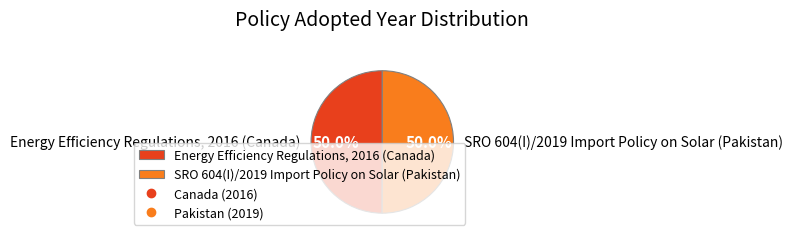

How many slices are in this pie chart?

2